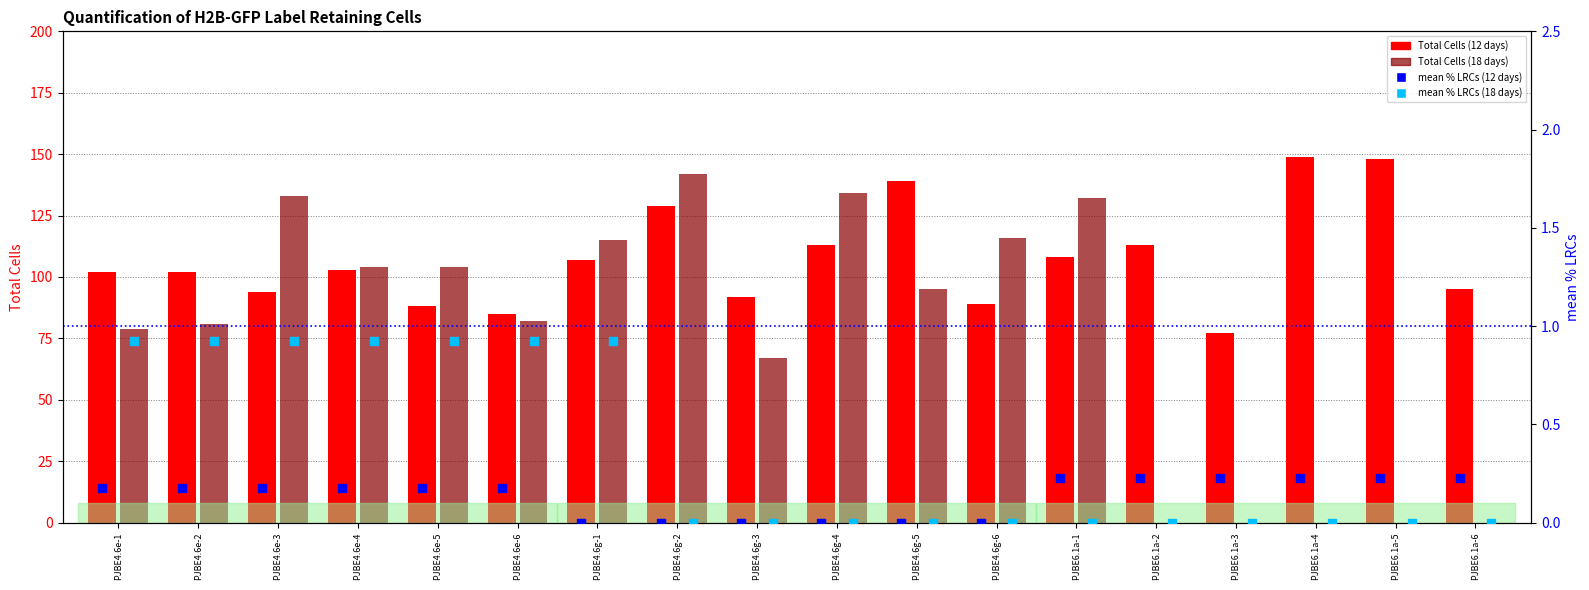

Is the value of Total Cells (12 days) at PJBE4.6g-5 greater than the value of mean % LRCs (18 days) at PJBE6.1a-4?

Yes